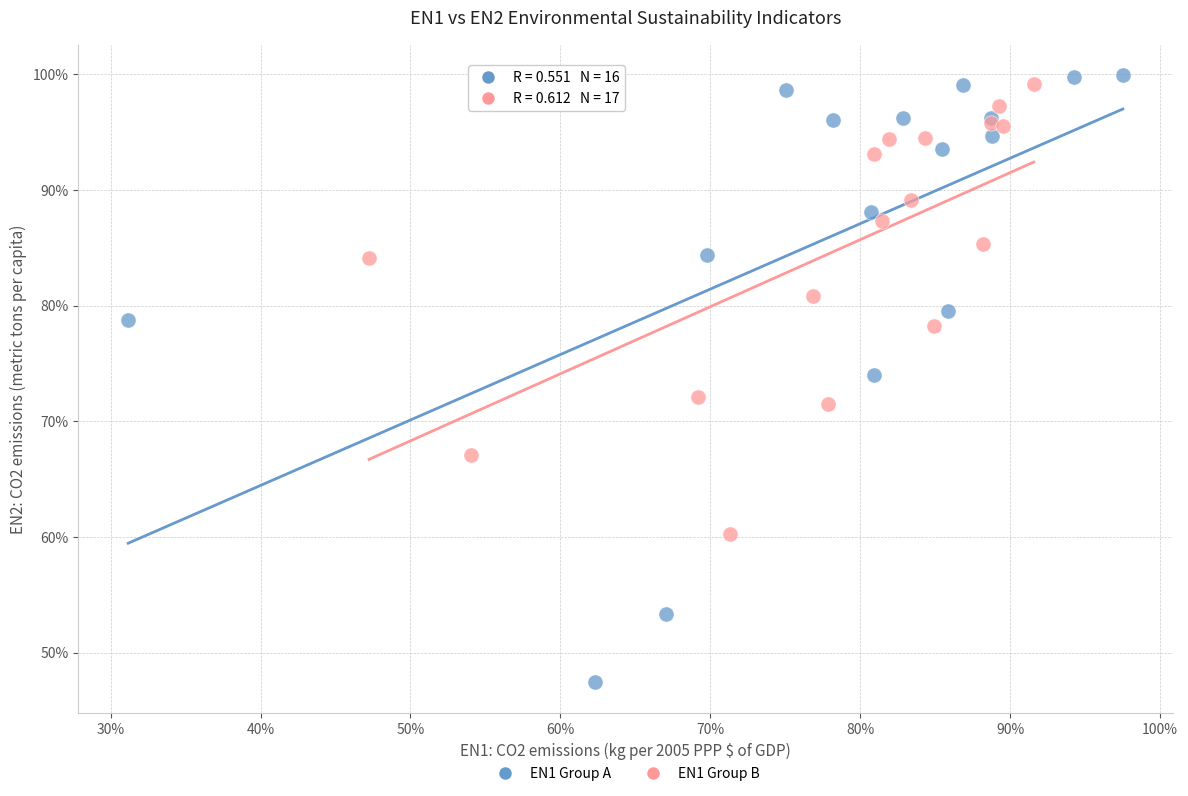

Which series reaches the minimum Y coordinate?

EN1 Group A